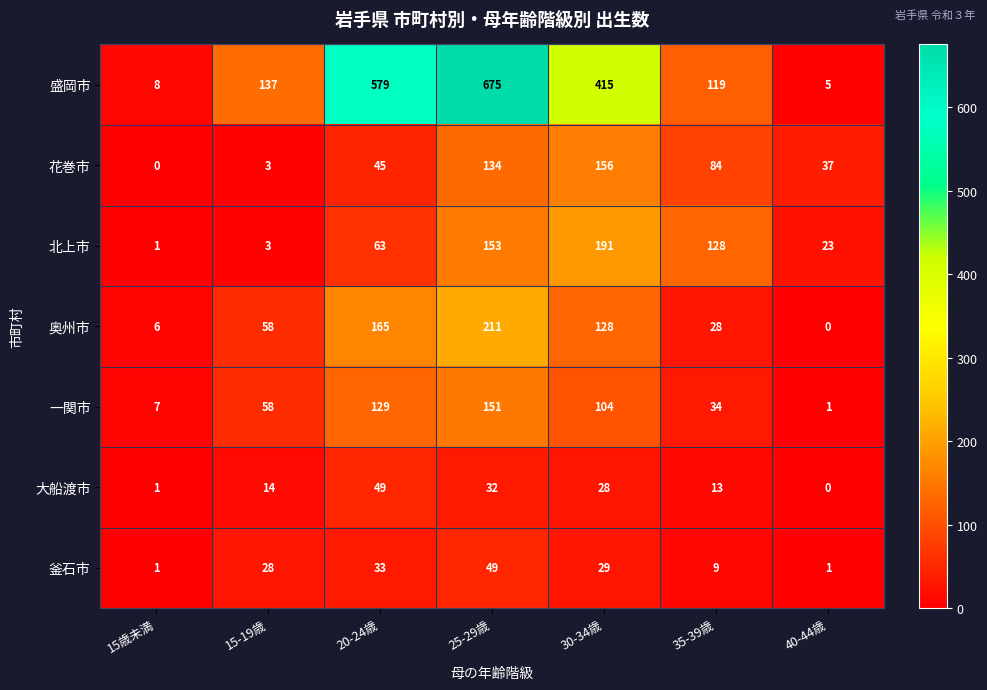

What is the difference between the maximum and minimum values in the 盛岡市 series?

670